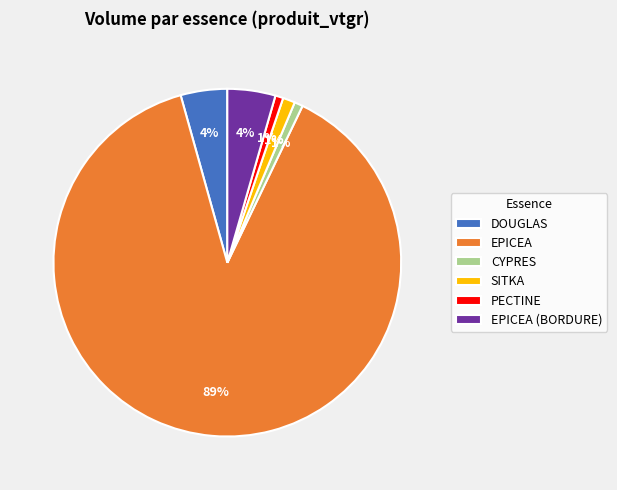

Between PECTINE and EPICEA, which is larger?

EPICEA